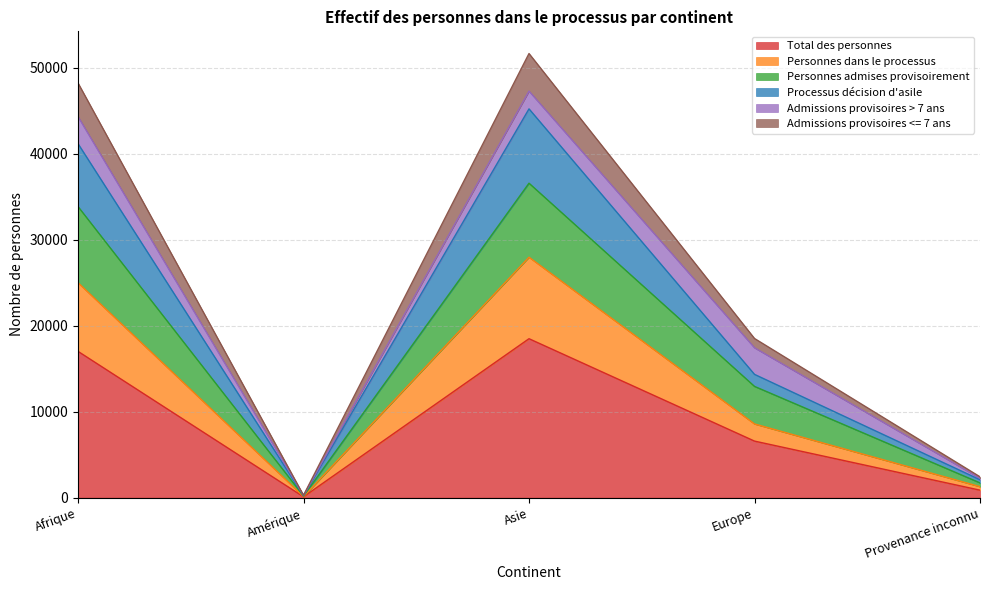

How many data points does each series have?

5